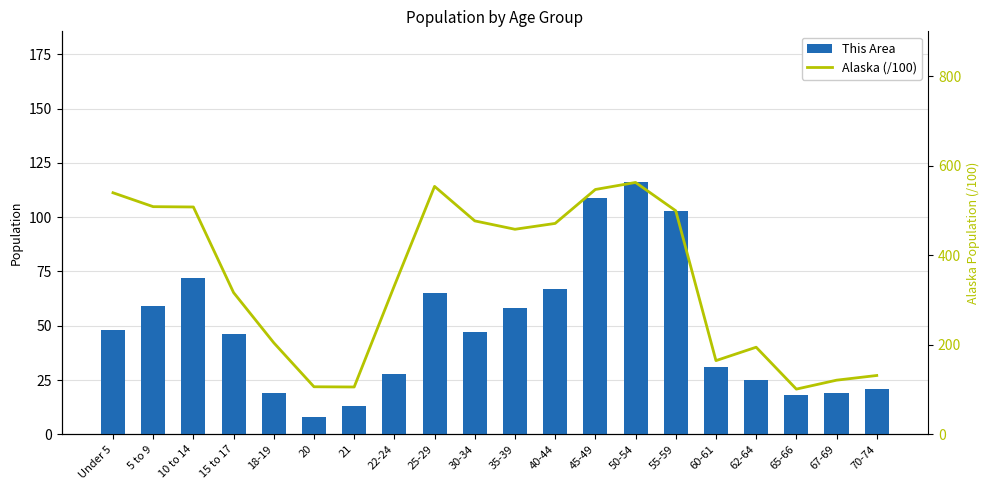

Is it true that This Area equals 13.0 at 21?

True